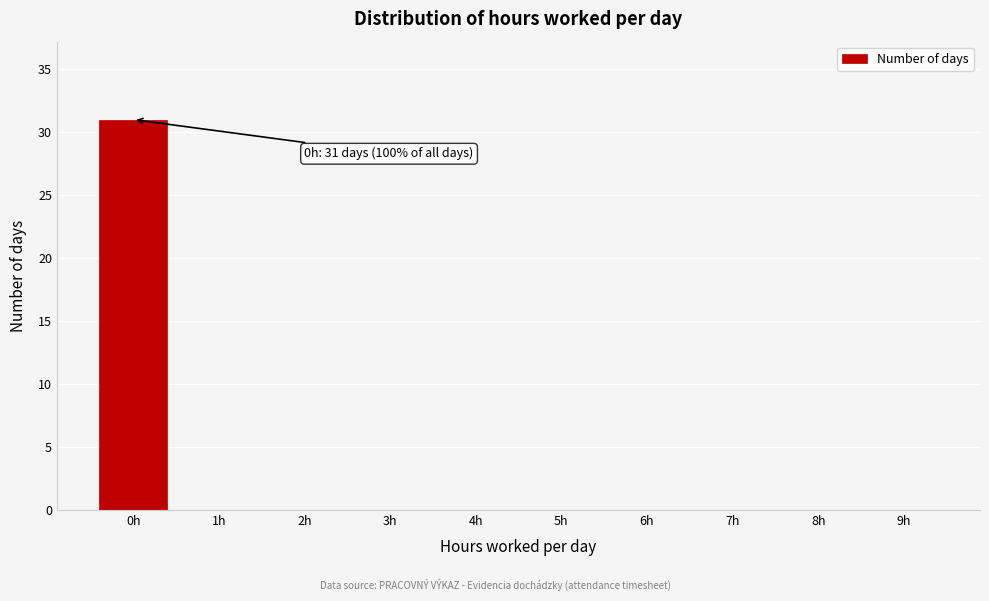

Over which range of the x-axis is the bar tallest?

-0.5 to 0.5